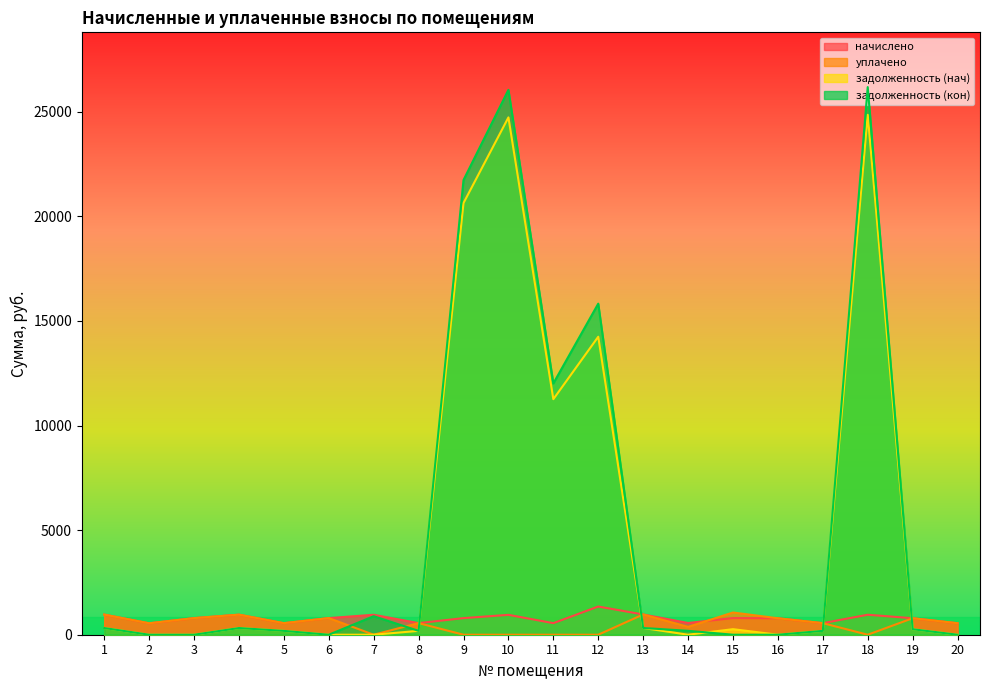

List the series in order of their peak value, lowest first.

уплачено, начислено, задолженность (нач), задолженность (кон)